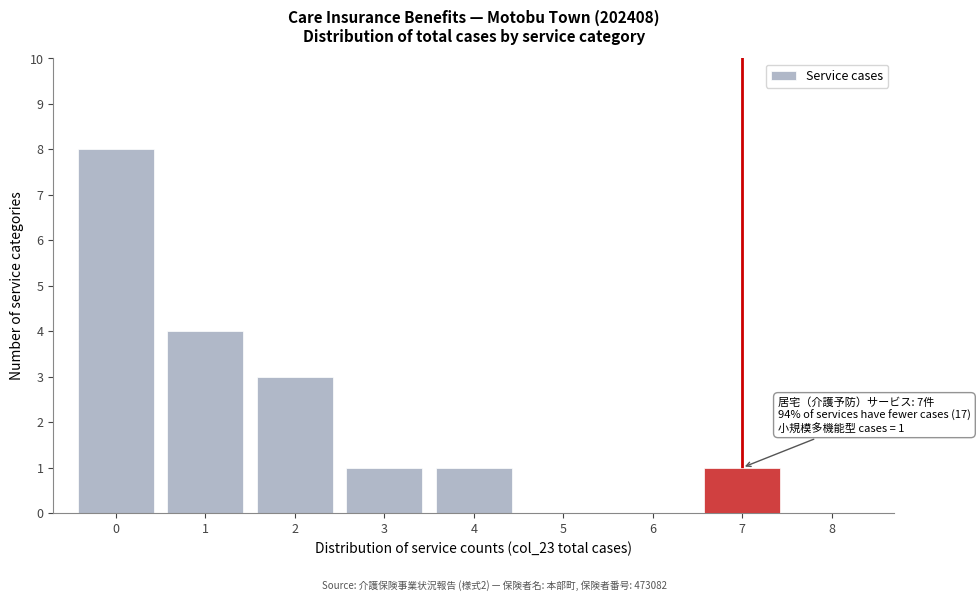

Reading left to right, what are all the values shown in this chart?

0=8	1=4	2=3	3=1	4=1	5=0	6=0	7=1	8=0